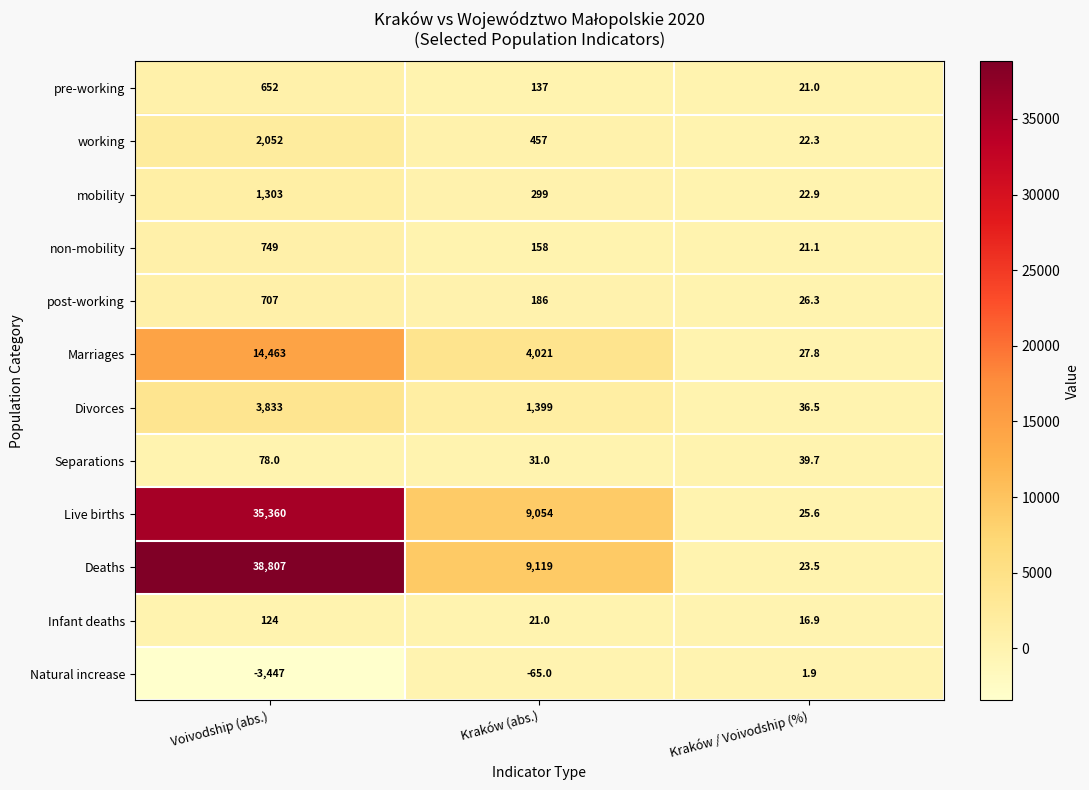

How many data points in mobility are less than 299?

1